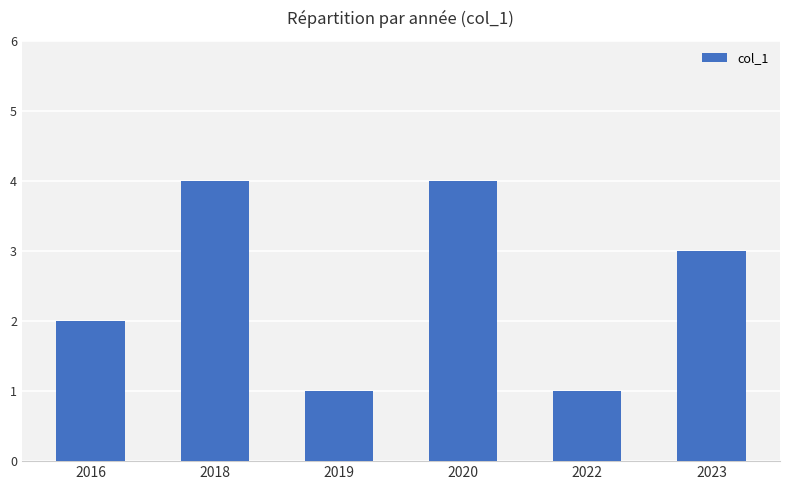

What is the sum of all values?

15